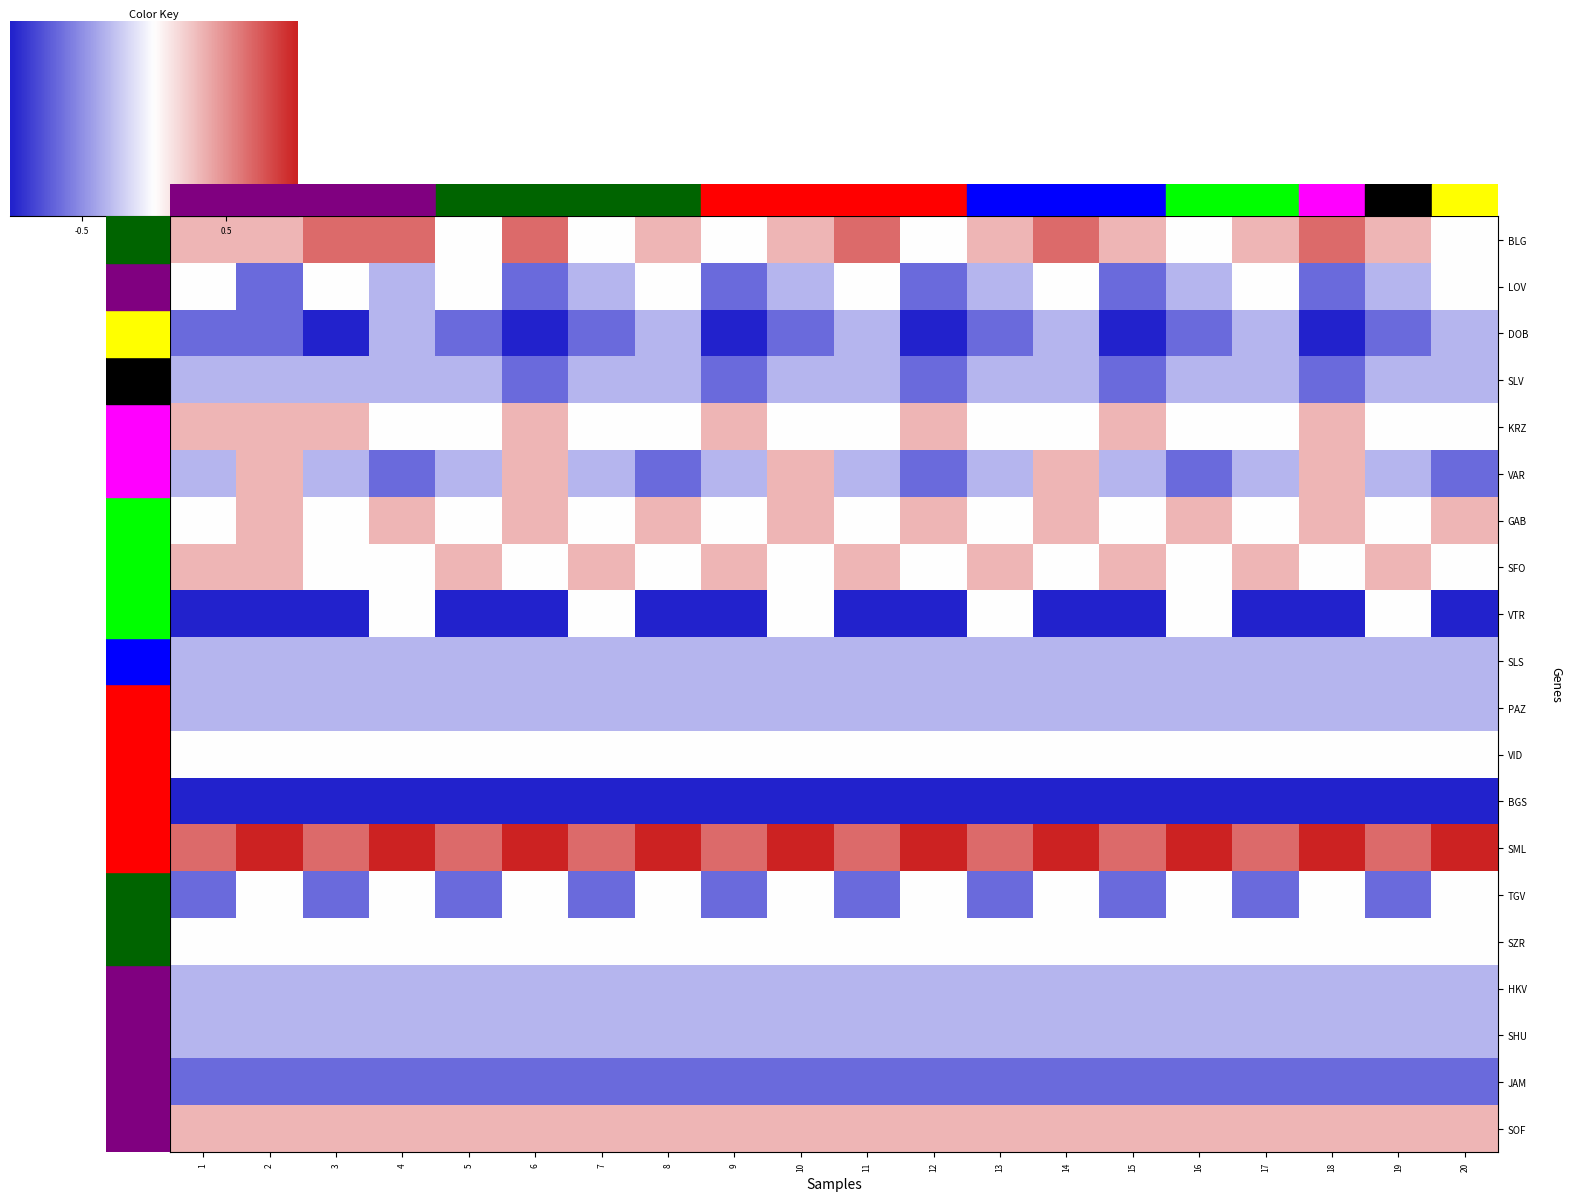

At how many categories does at least one series exceed 0?

20